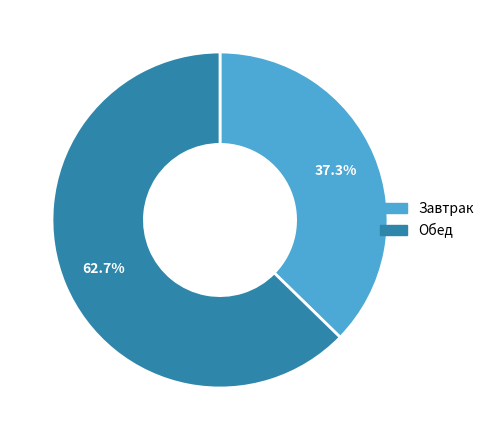

To the nearest percent, what is the combined percentage of Обед and Завтрак?

100%